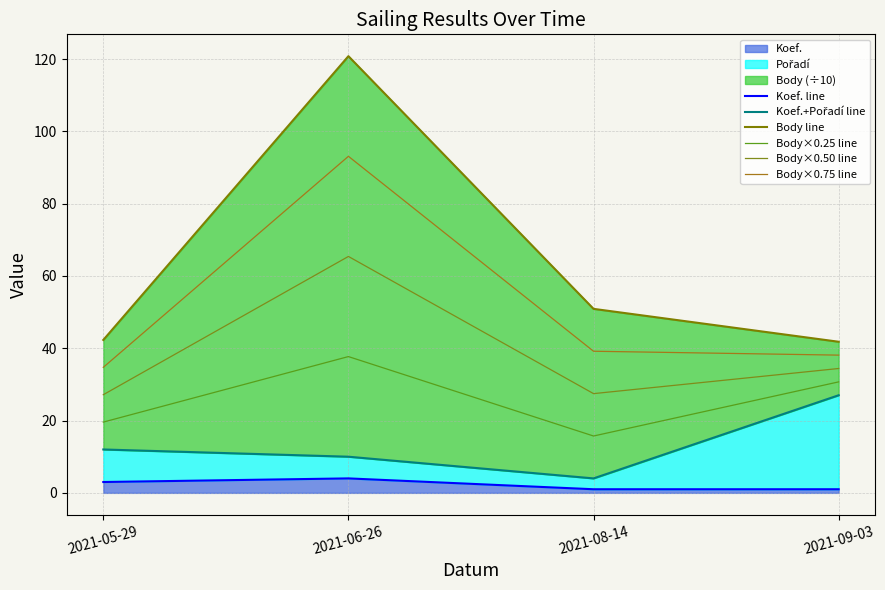

What is the total value across all series at 2021-08-14?

138.2